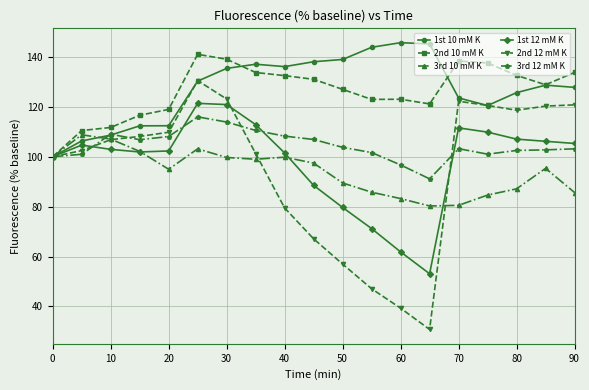

What is the value of the 2nd 12 mM K point at the 4th from the left?

108.1